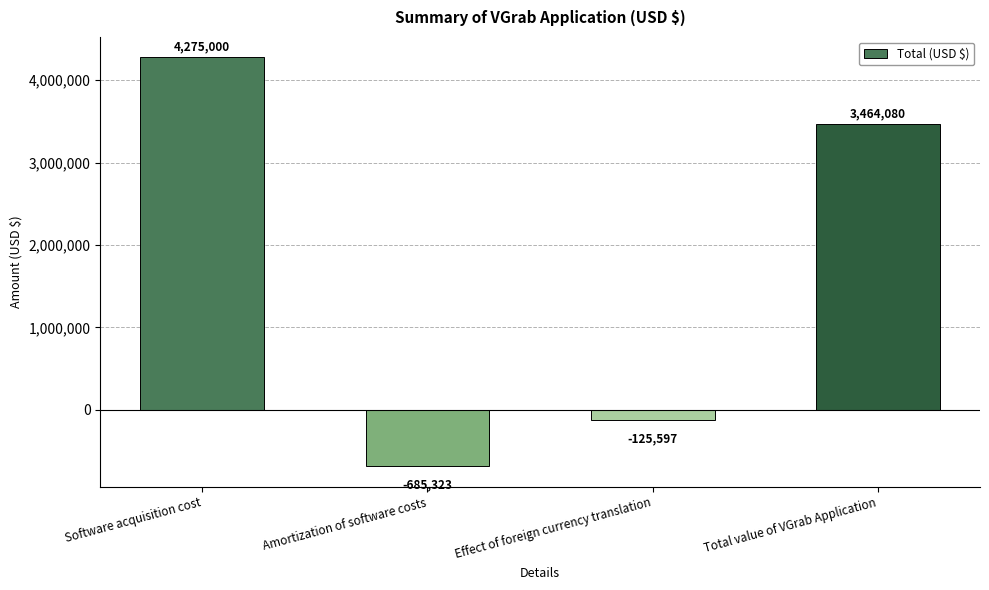

Between Effect of foreign currency translation and Software acquisition cost, which is larger?

Software acquisition cost